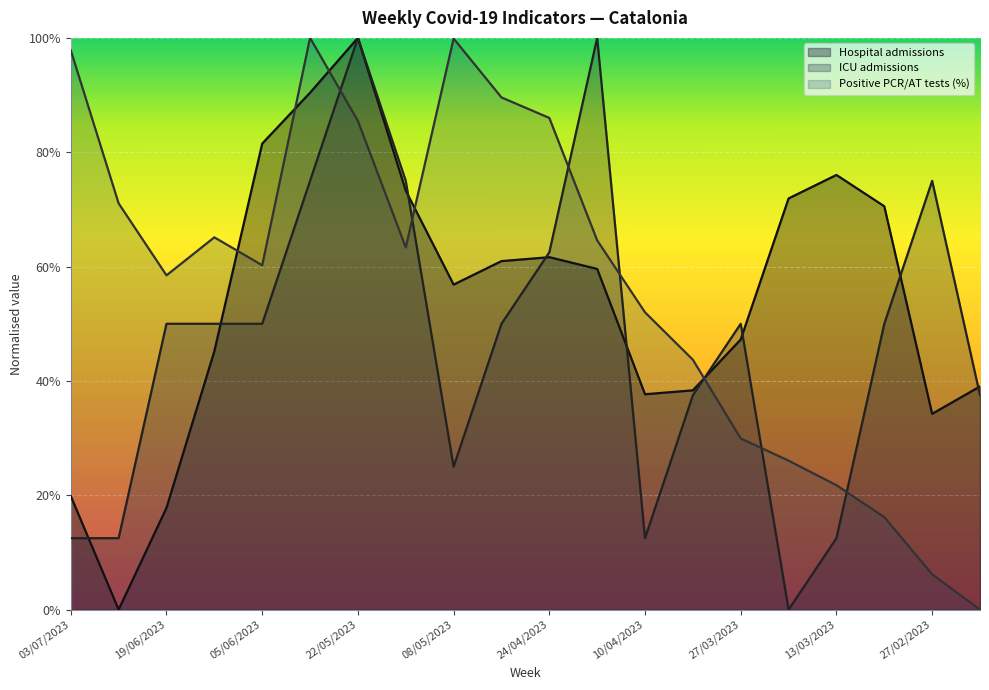

The value of ICU admissions at 10/04/2023 is 0.2. True or false?

False